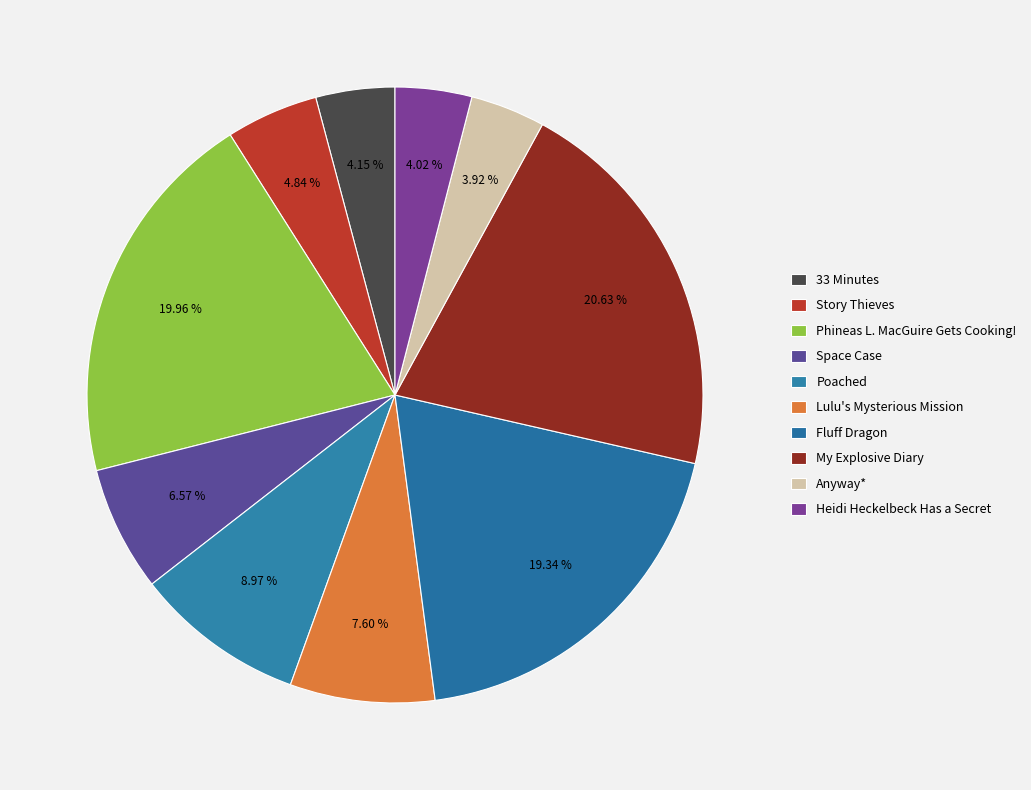

Which category has the biggest portion of the pie?

My Explosive Diary